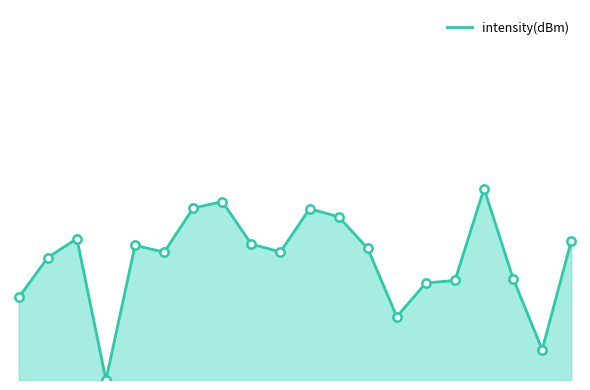

List the labels in order of value, smallest first.

6, 36, 26, 0, 28, 30, 34, 2, 10, 18, 24, 8, 16, 38, 4, 22, 20, 12, 14, 32